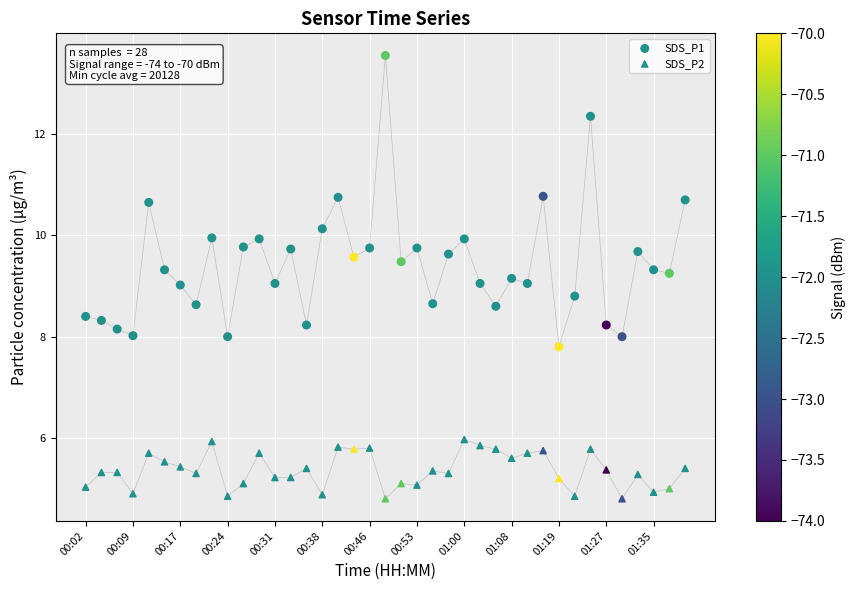

Count the number of points in this scatter plot.

78